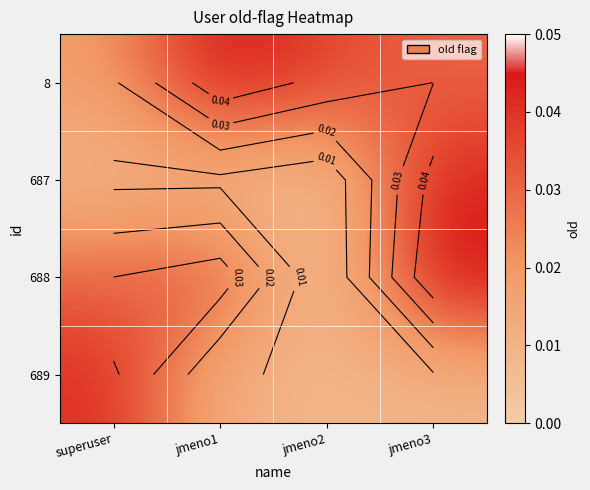

Which label corresponds to the largest value in the chart?

jmeno3